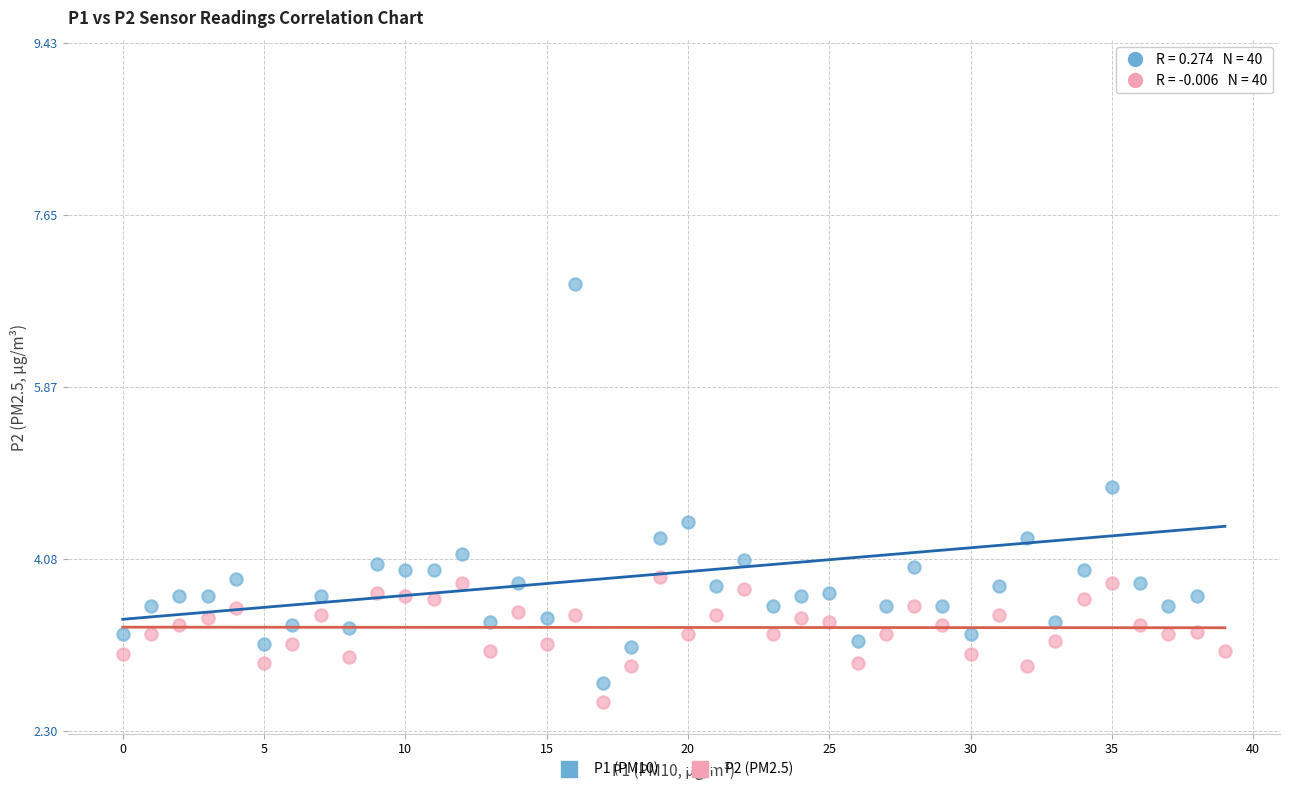

Which series has the largest Y range (max minus min)?

P1 (PM10)